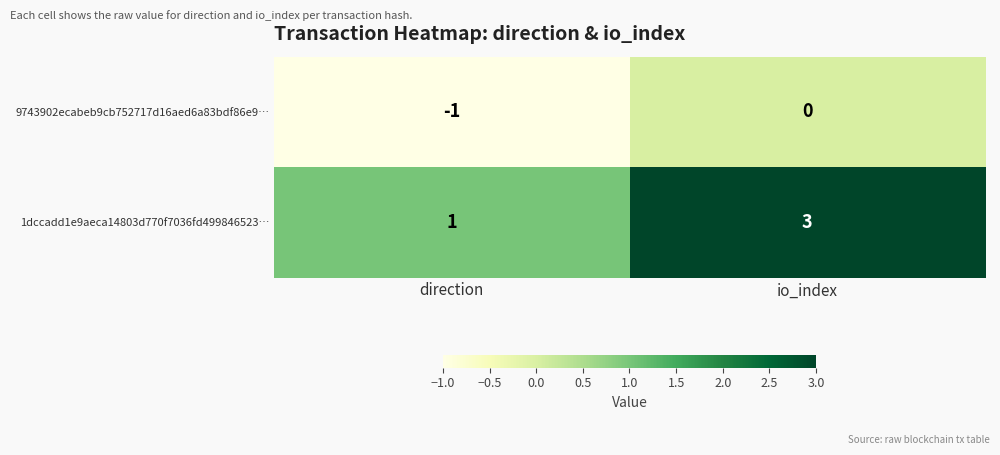

What is the sum of all 1dccadd1e9aeca14803d770f7036fd499846523… values?

4